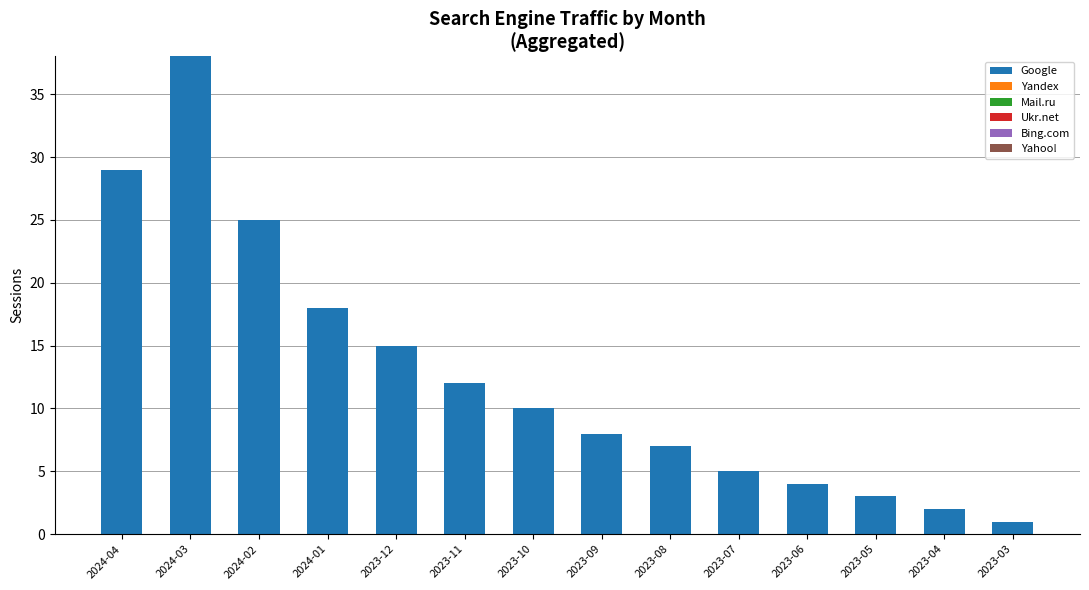

What position from the left is 2023-12?

5